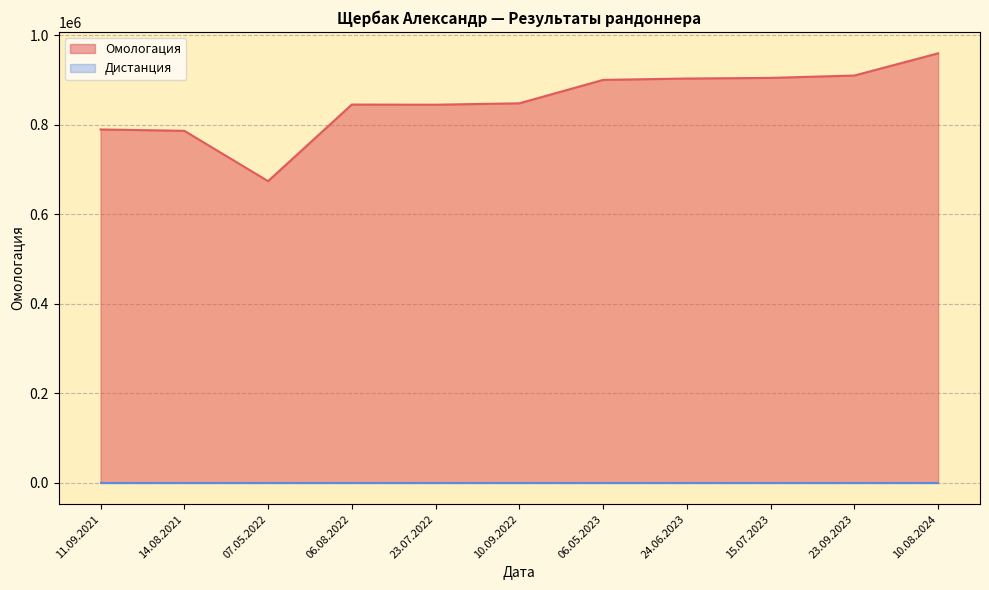

Is it true that the value at 07.05.2022 is 159439?

False